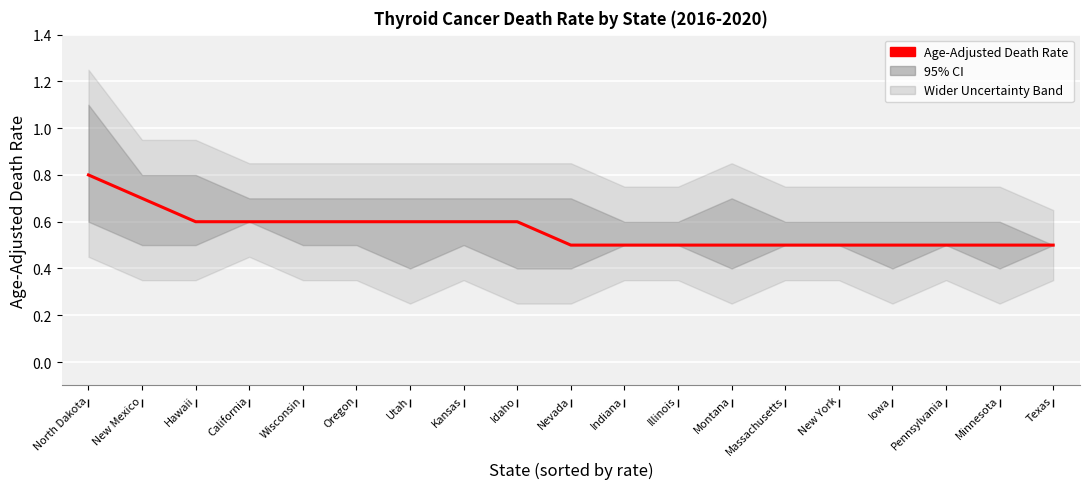

What is the value of the 11th point from the left?

0.5